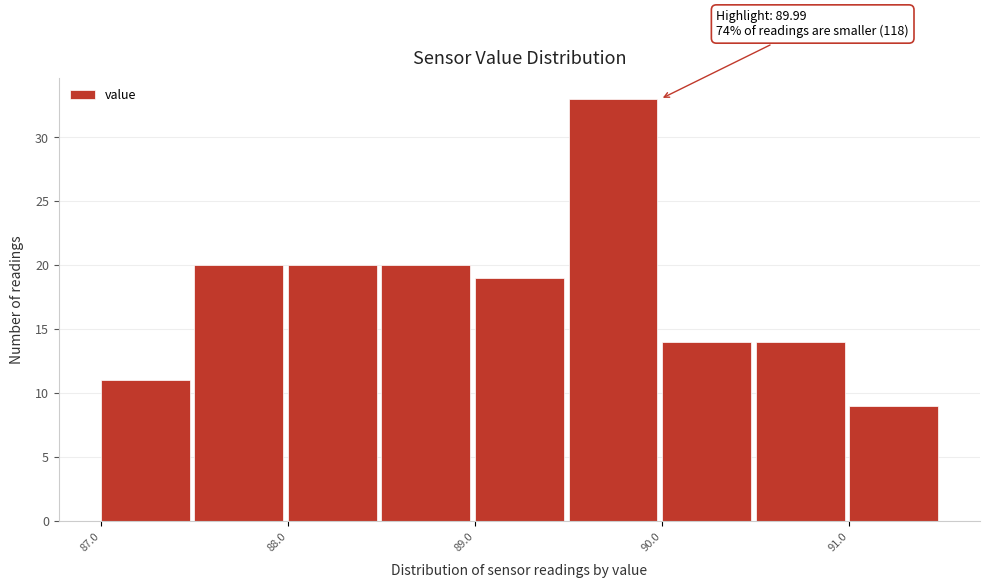

Over which range of the x-axis is the bar tallest?

89.5 to 90.0